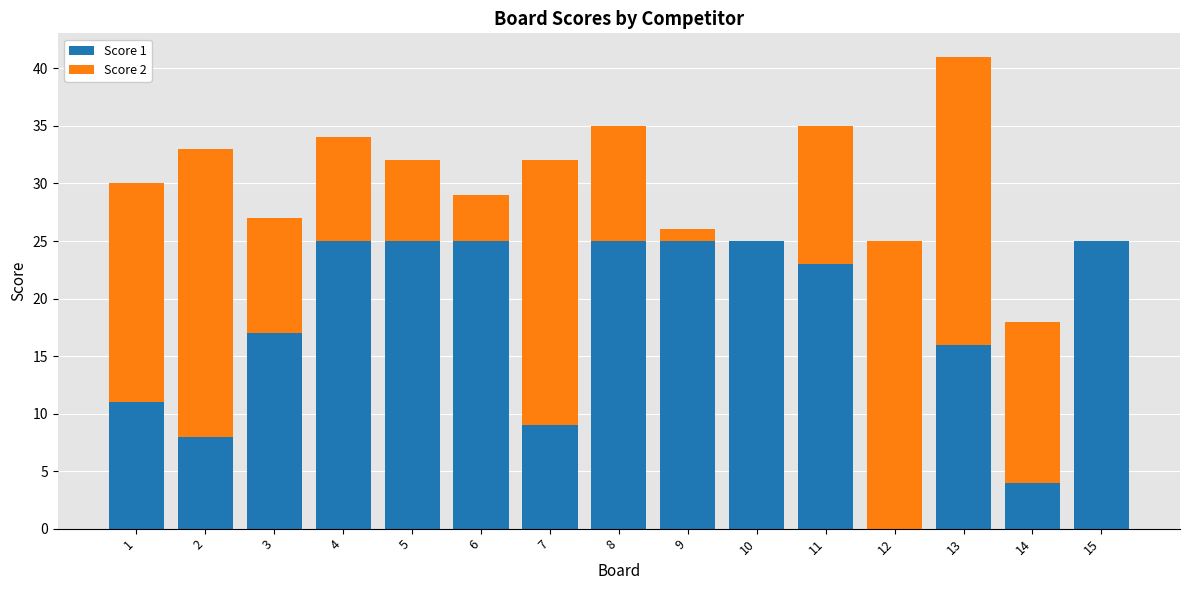

Is it true that Score 1 equals 23 at 11?

True